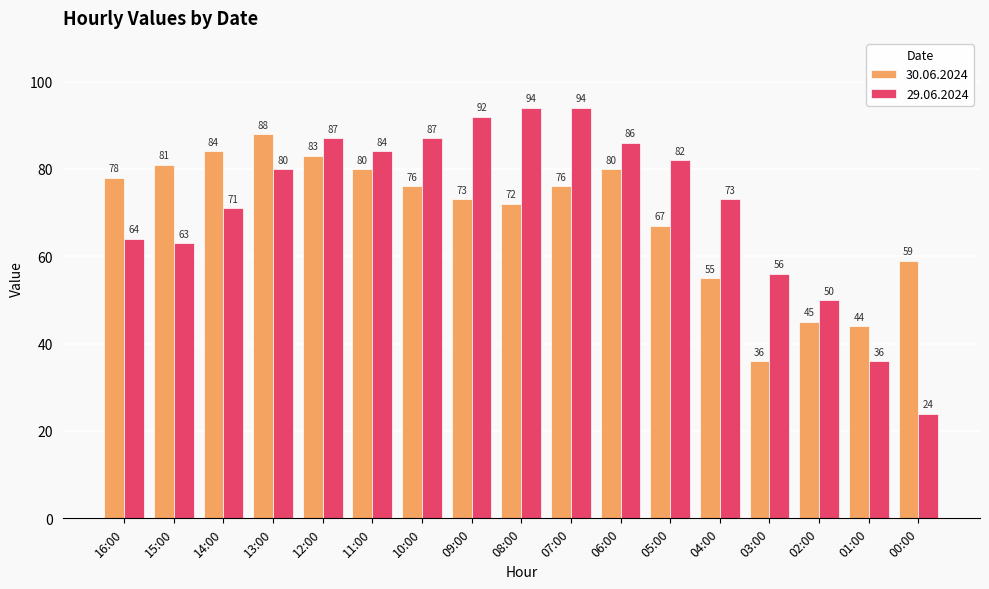

What is the maximum value for 30.06.2024?

88